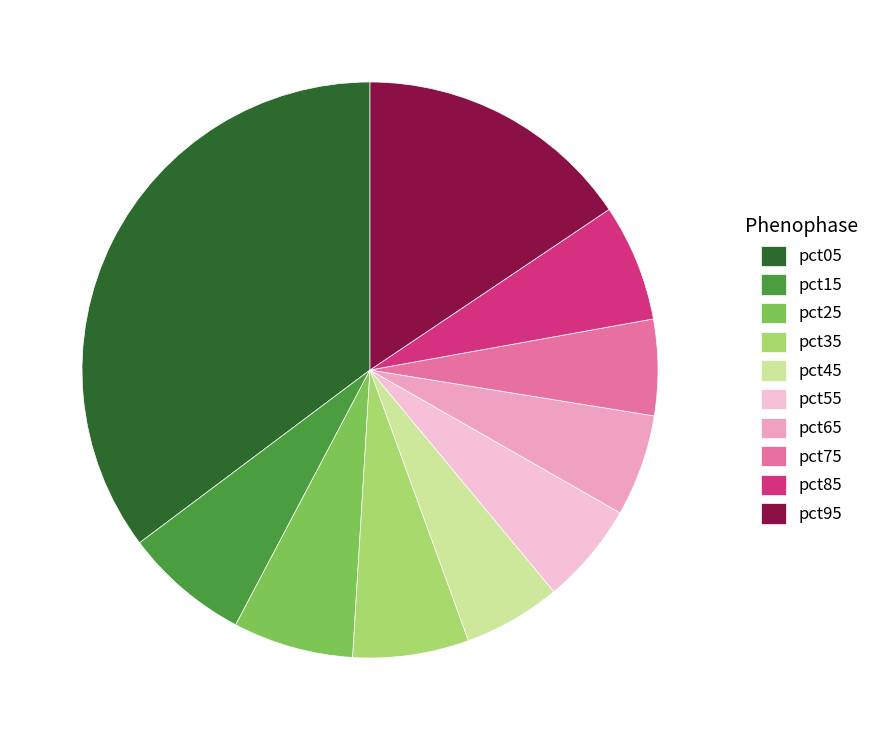

Is there a majority slice in this chart?

No